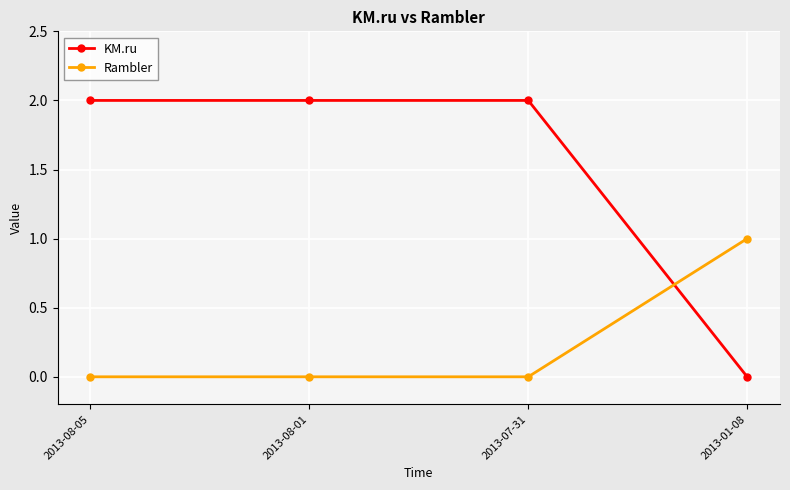

What is the value of the KM.ru point at the 3rd from the left?

2